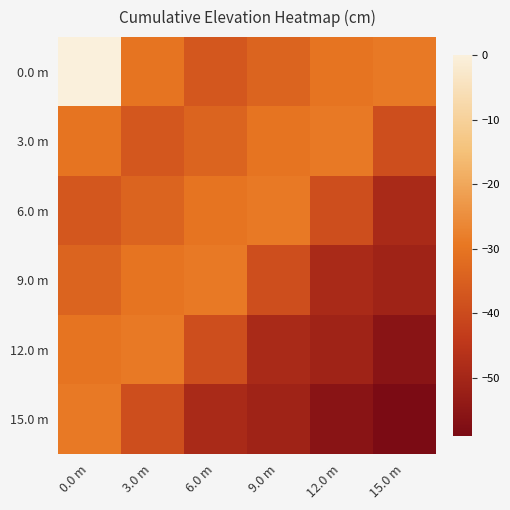

At which category does the chart reach its peak across all series?

0.0 m